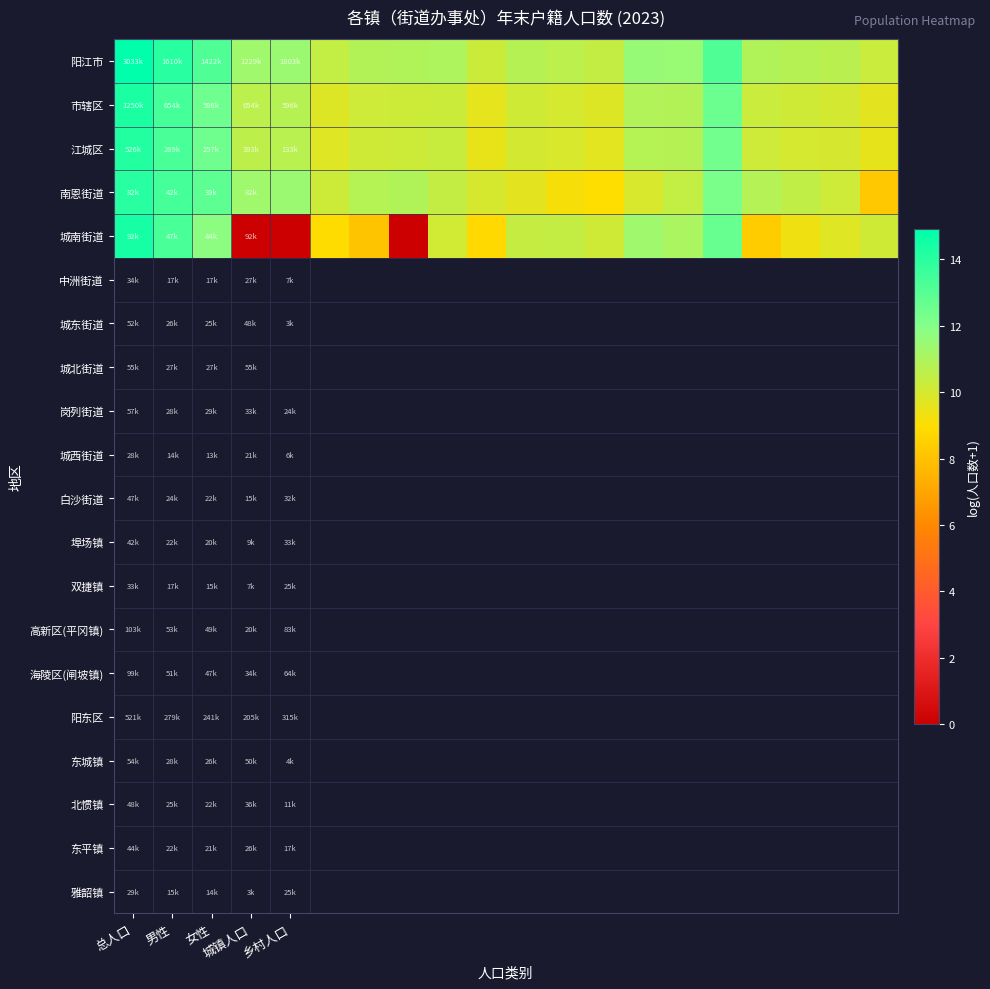

Which series has the widest spread of values?

城南街道